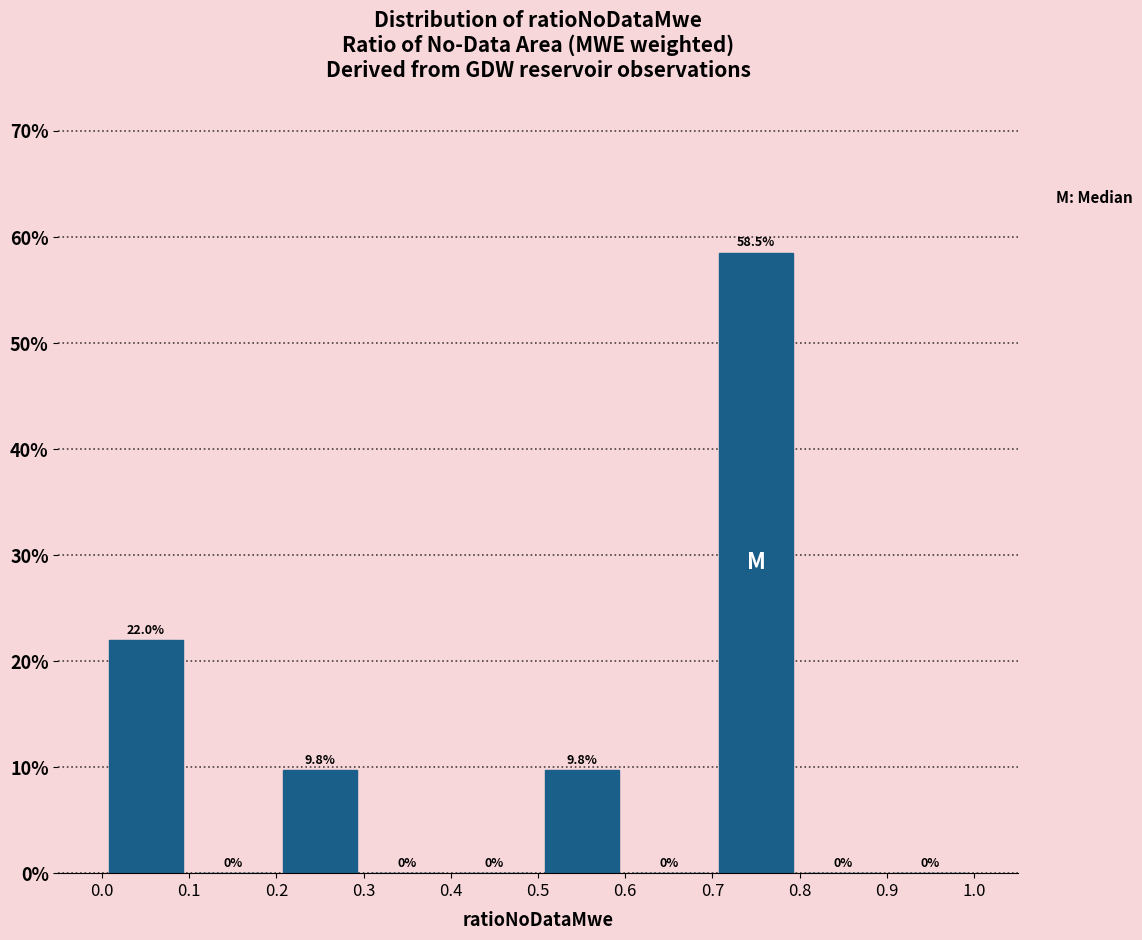

Reading left to right, transcribe this chart: for each bar, give the range it covers on the x-axis and its height.

0.0 to 0.1: 22.0
0.1 to 0.2: 0.0
0.2 to 0.3: 9.8
0.3 to 0.4: 0.0
0.4 to 0.5: 0.0
0.5 to 0.6: 9.8
0.6 to 0.7: 0.0
0.7 to 0.8: 58.5
0.8 to 0.9: 0.0
0.9 to 1.0: 0.0